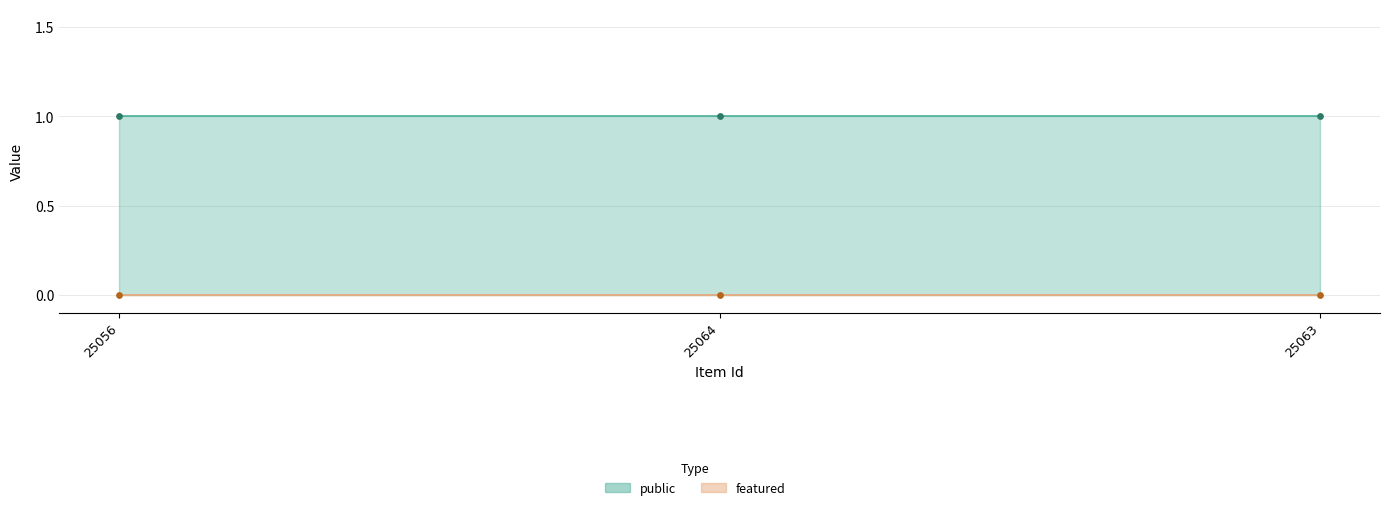

What is the total value across all series at 25056?

1